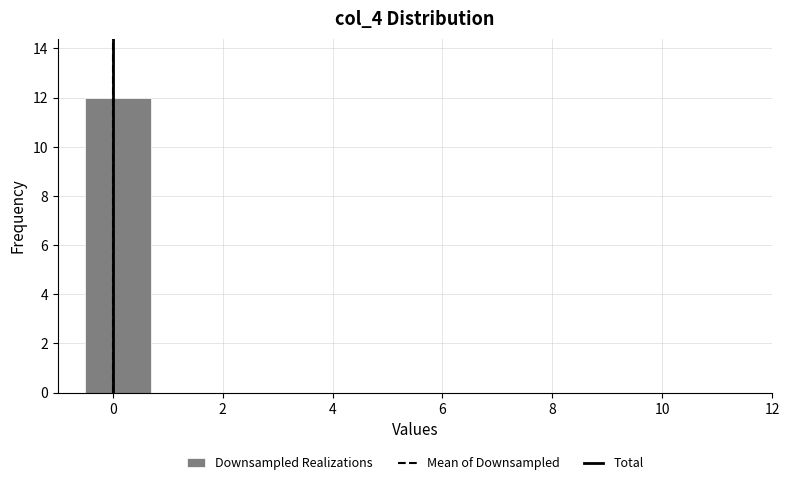

How tall is the bar that spans -0.5 to 0.7 on the x-axis? Neither the bar edges nor the heights are printed on the chart, so give them approximately, as read against the axes.

12